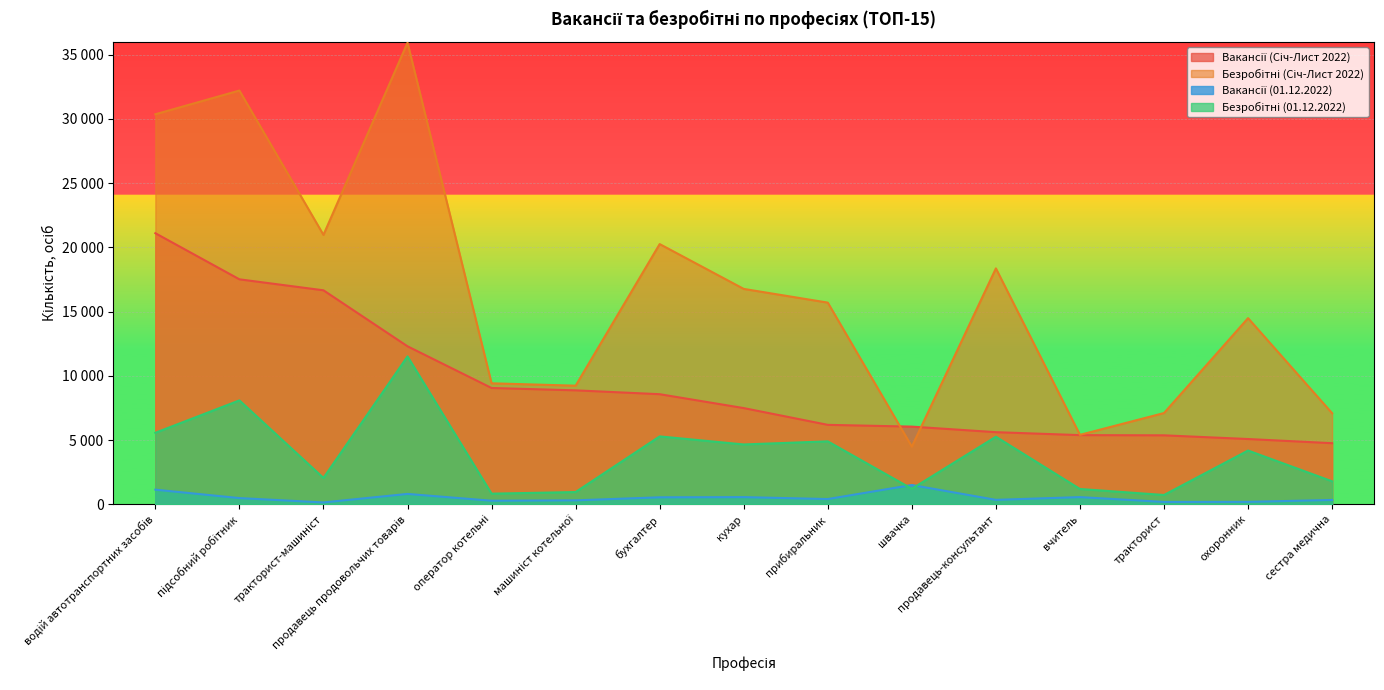

What position from the left is прибиральник?

9